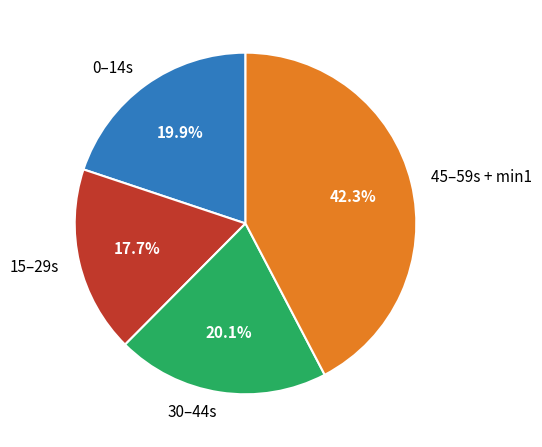

Combined, do 0–14s and 30–44s account for over 50%?

No